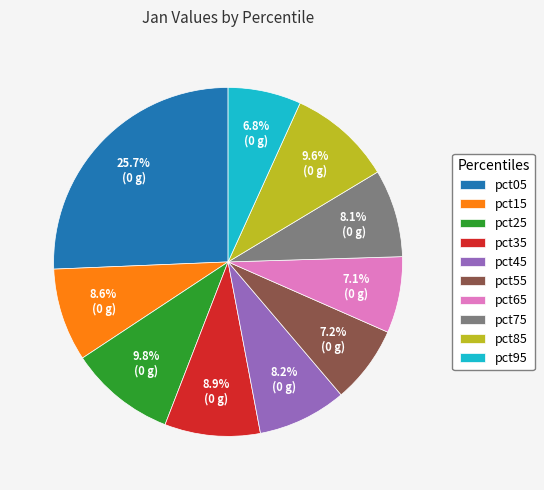

Does pct05 represent more than half of the total?

No